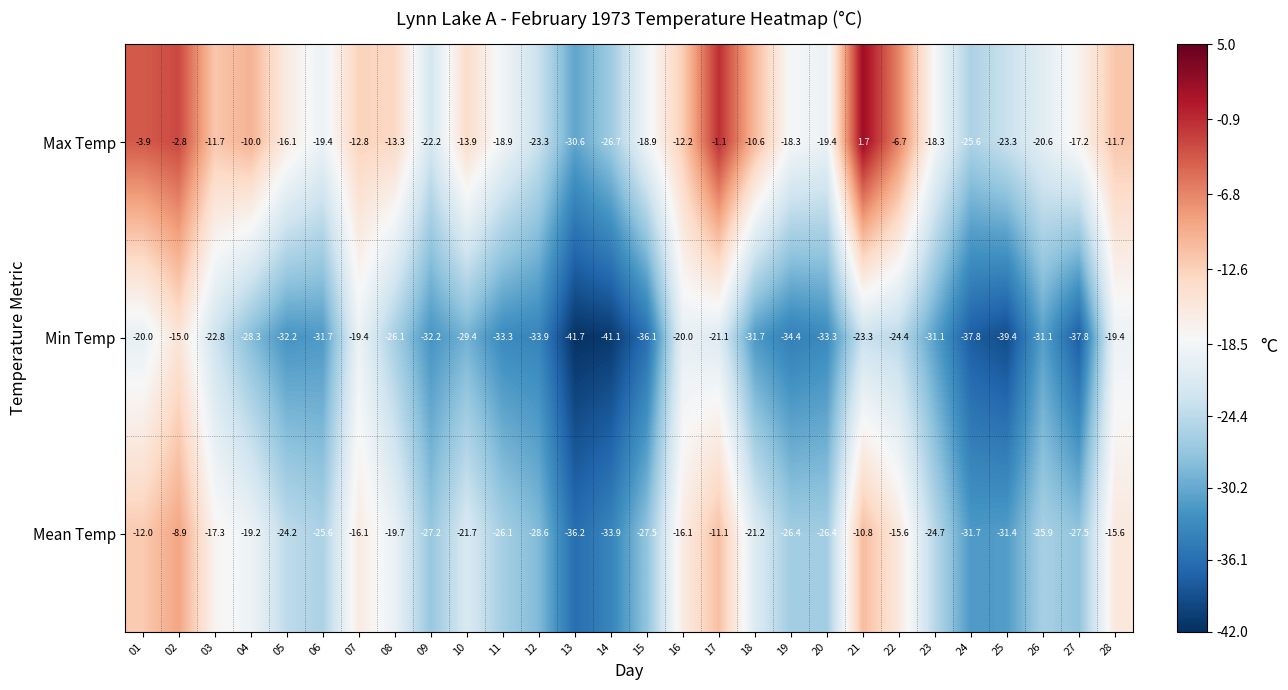

What is the difference between the maximum and minimum values in the Max Temp series?

32.3